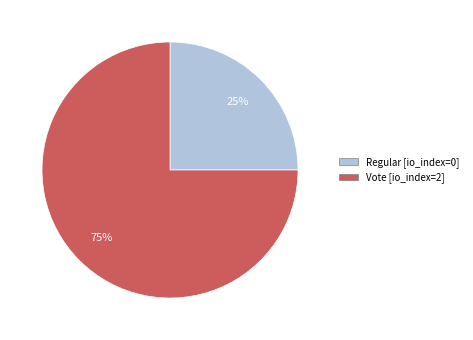

To the nearest percent, what is the difference between the largest and smallest slice percentages?

50%